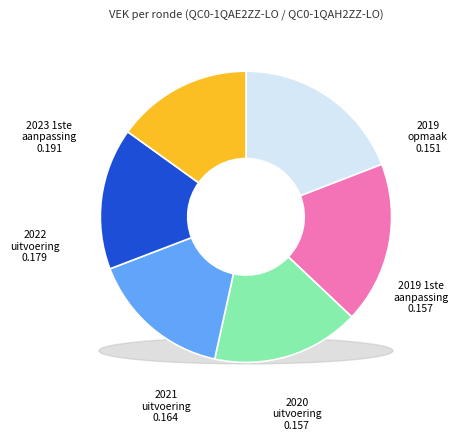

Is there any slice that represents more than half of the pie?

No